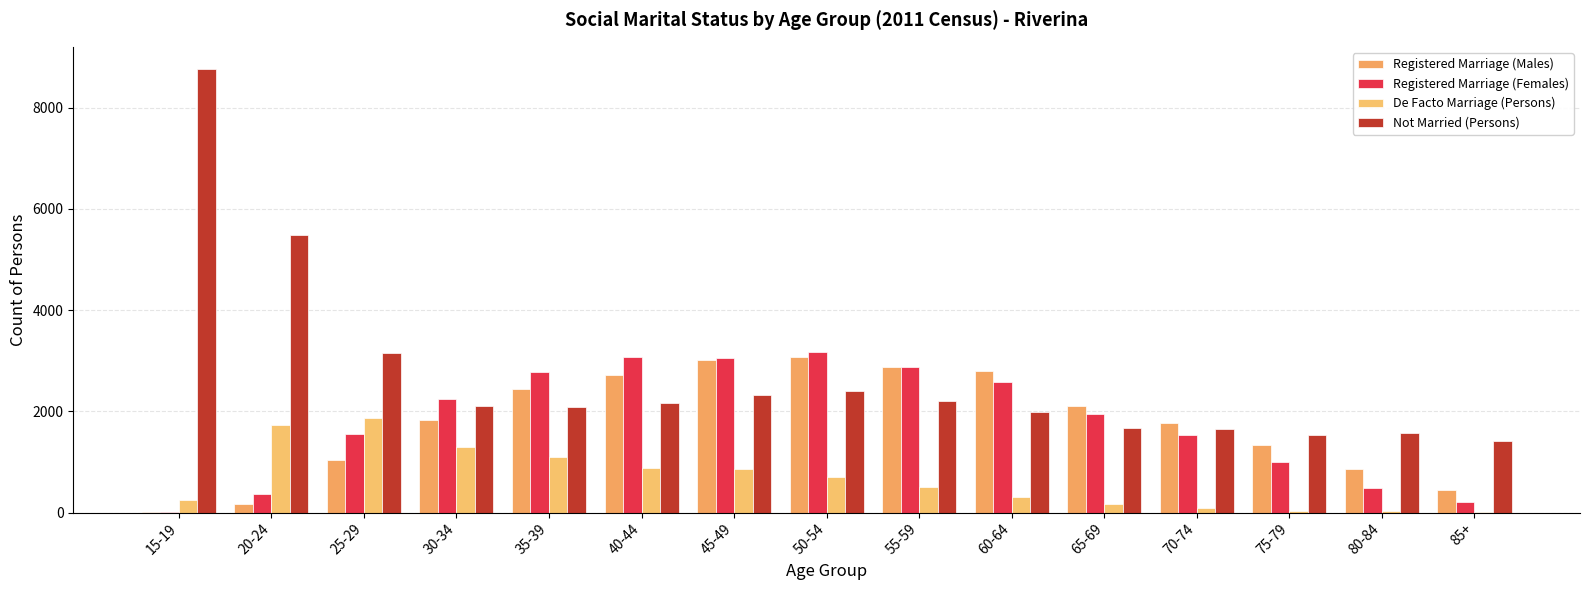

Are the bars grouped side by side (vs. stacked)?

Yes